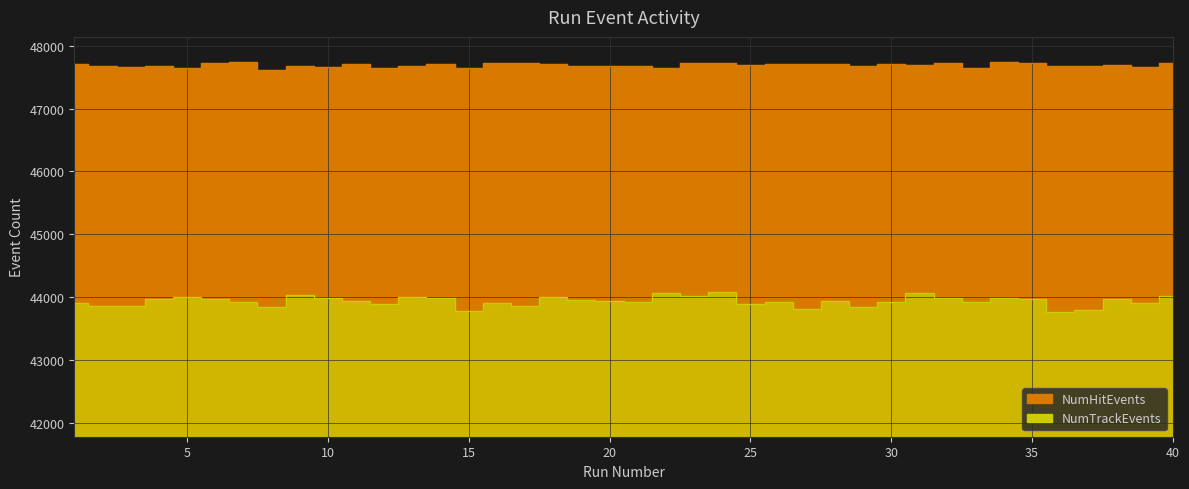

Which series changed the most between 19 and 23?

NumTrackEvents